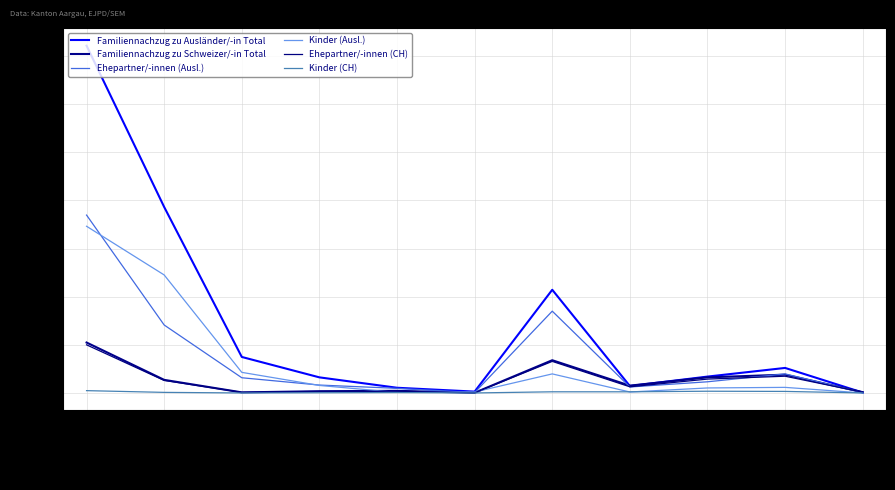

How many values in the Kinder (CH) series are below 3?

5